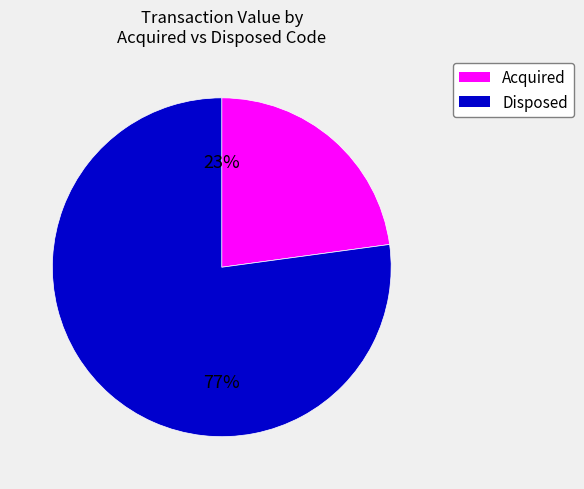

To the nearest percent, what percentage of the pie is Disposed?

77%